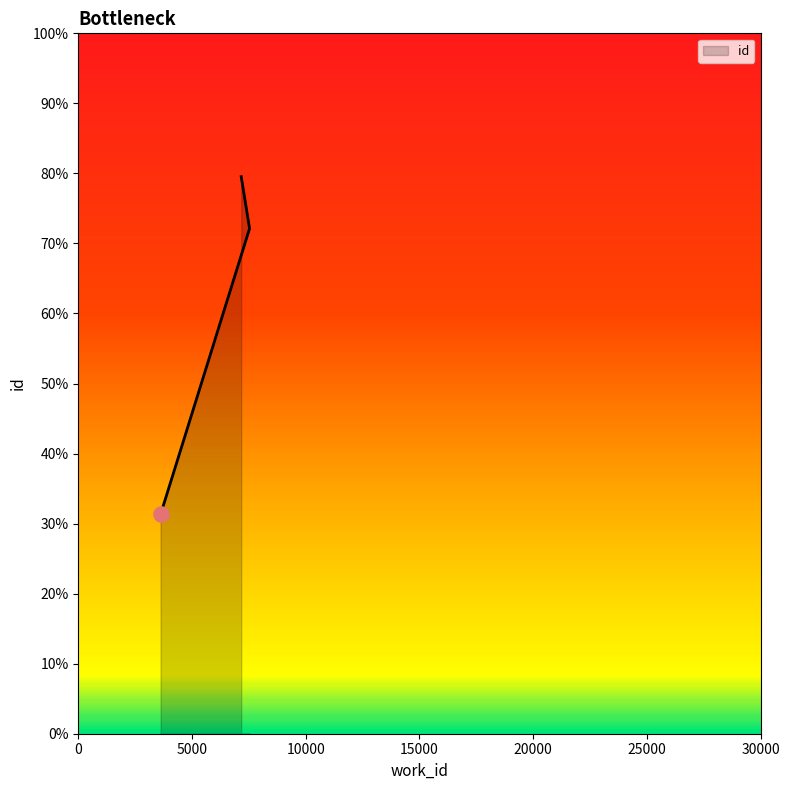

What is the change in value from 3618 to 7163?

+14469